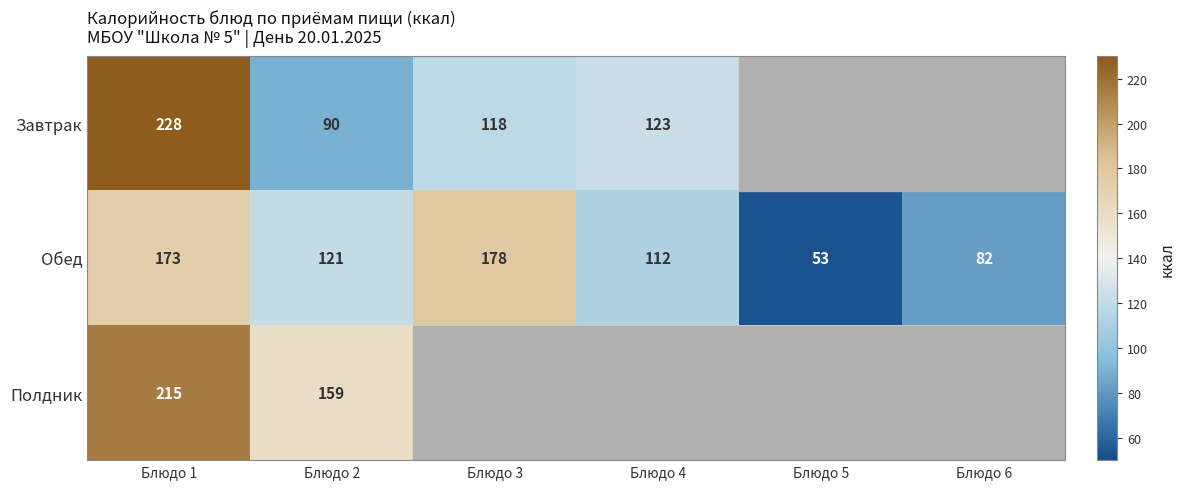

What is the difference between the highest and lowest values at Блюдо 3?

60.0